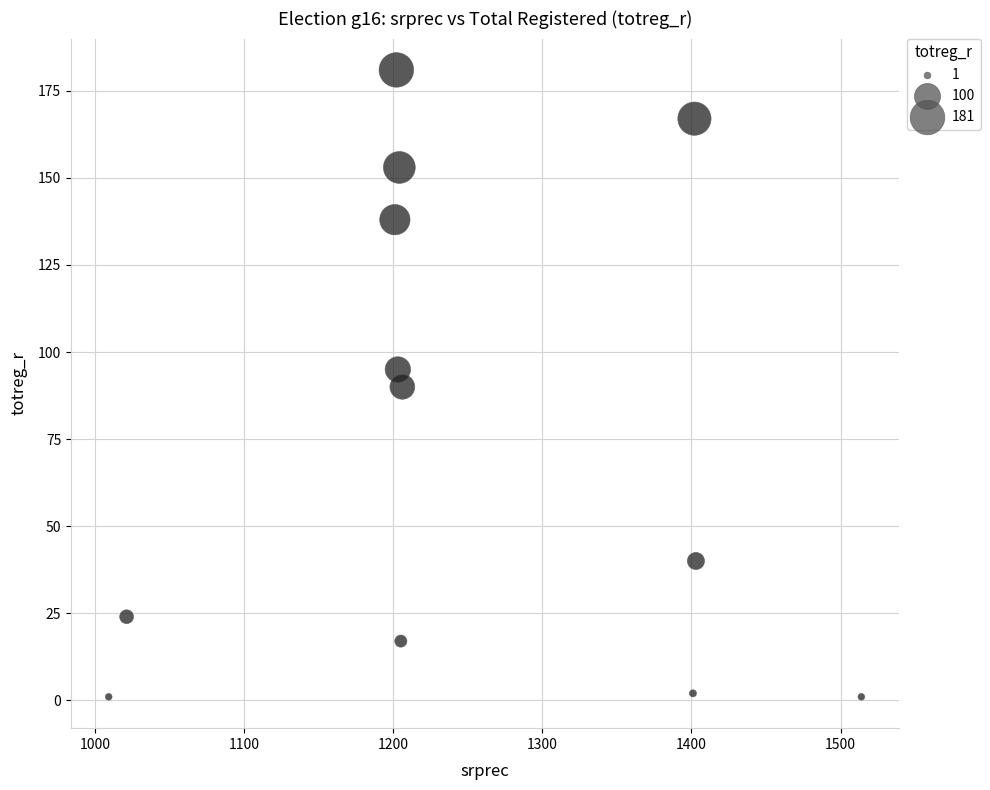

What is the average X value?

1248